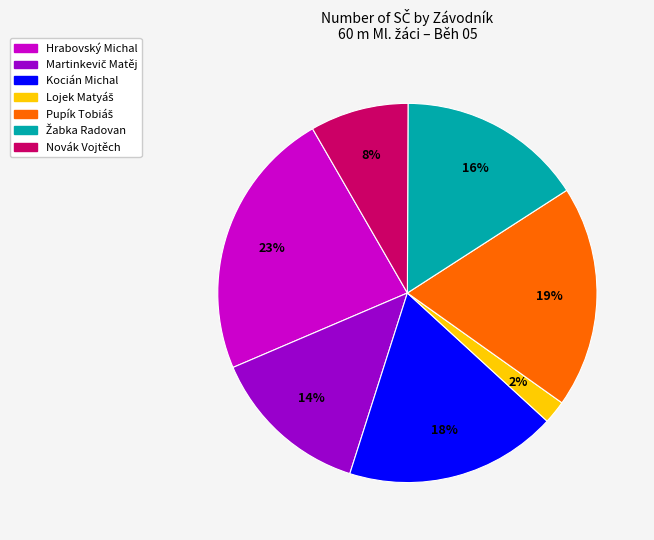

To the nearest percent, what is the average slice percentage?

14%